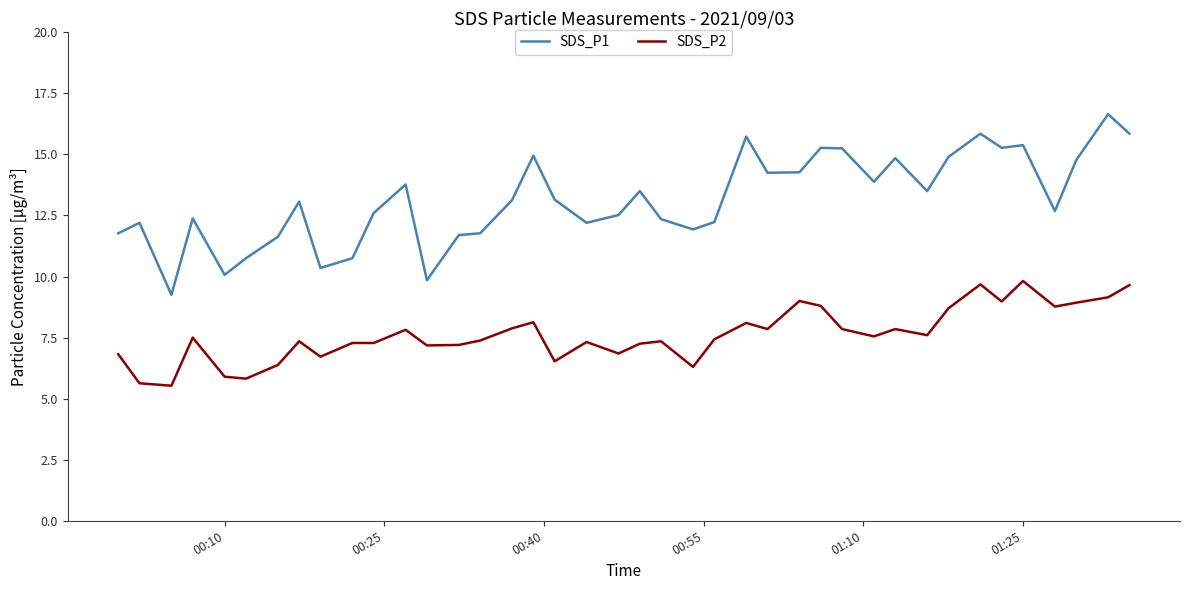

Which series has the largest range (max minus min)?

SDS_P1